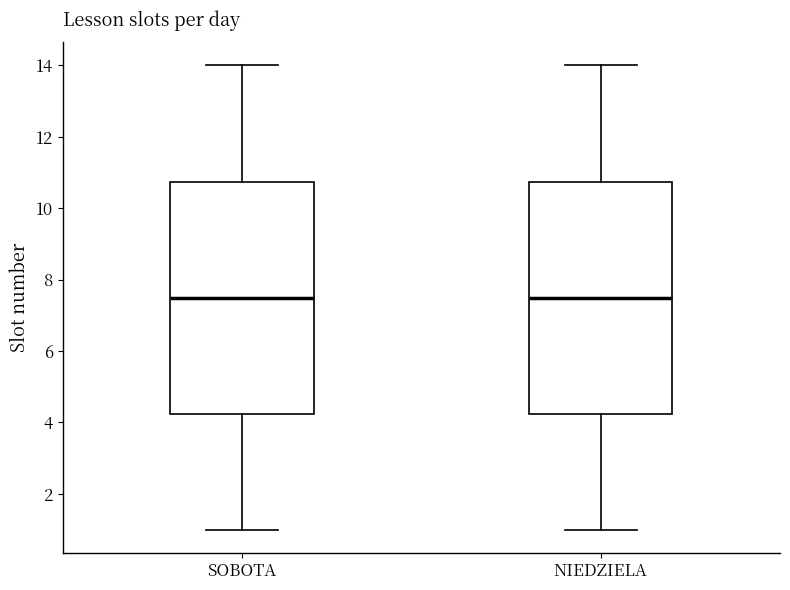

Reading left to right, read every box against the y-axis: the position of its median line, the range the box covers, and the ends of its whiskers. The values are not printed on the chart, so give them approximately, as read against the axis.

SOBOTA: median 7.6, box 4.2 to 10.8, whiskers 1.0 to 14.0
NIEDZIELA: median 7.6, box 4.2 to 10.8, whiskers 1.0 to 14.0